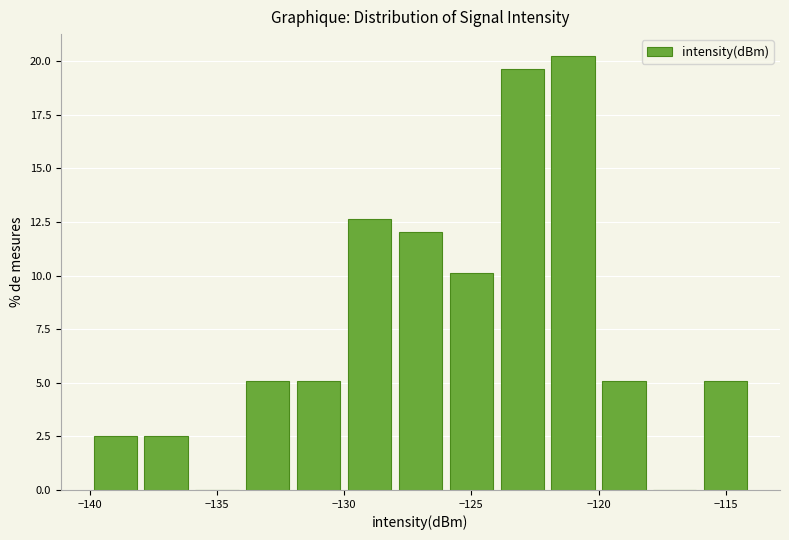

Over which range of the x-axis is the bar tallest?

-122 to -120